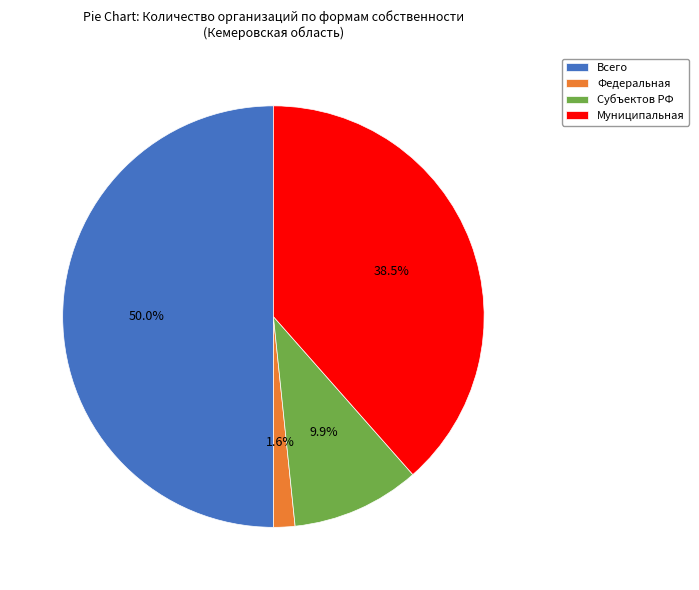

To the nearest percent, what is the combined percentage of Субъектов РФ and Муниципальная?

48%